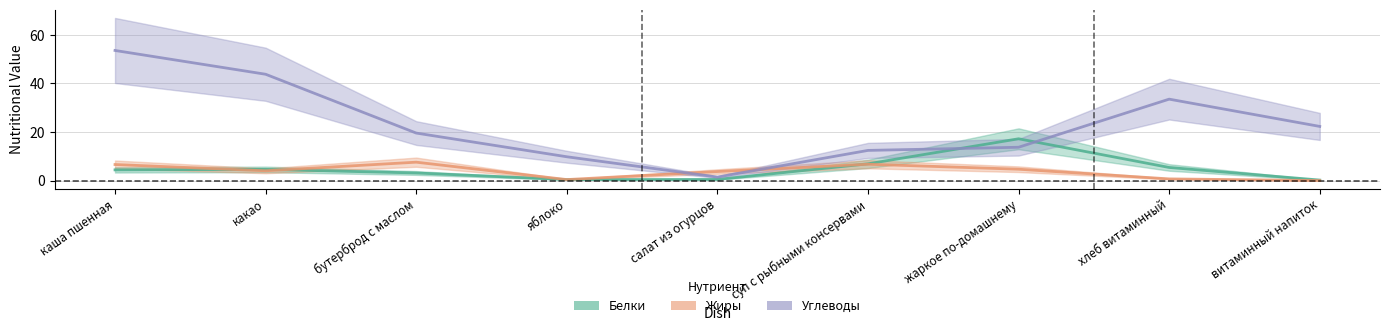

What is the difference between the Жиры values at жаркое по-домашнему and бутерброд с маслом?

2.9